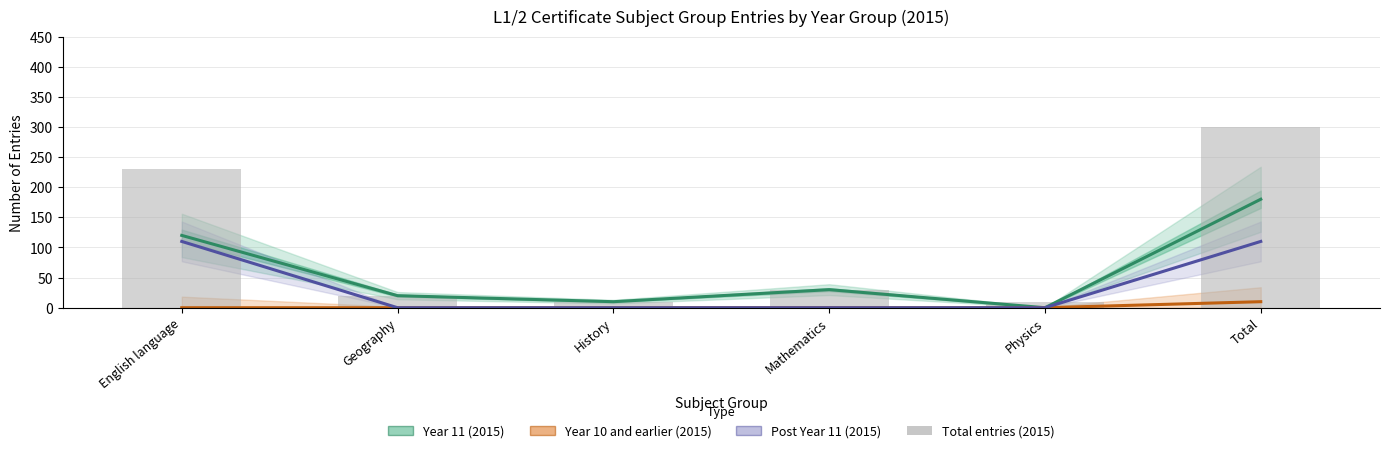

Is it true that Total entries (2015) equals 10 at History?

True